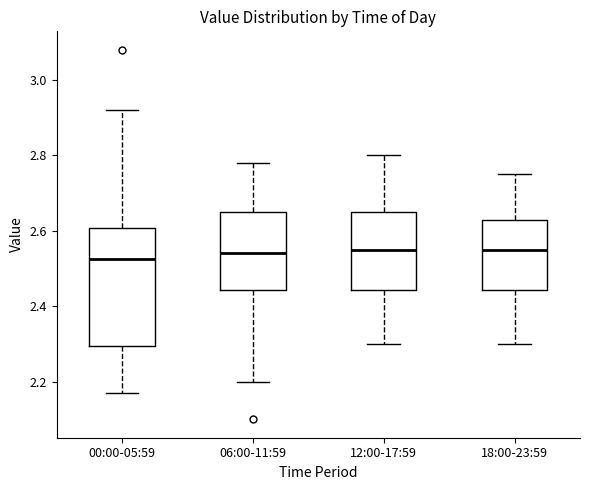

Comparing the boxes themselves (not the whiskers), which one is the tallest?

00:00-05:59